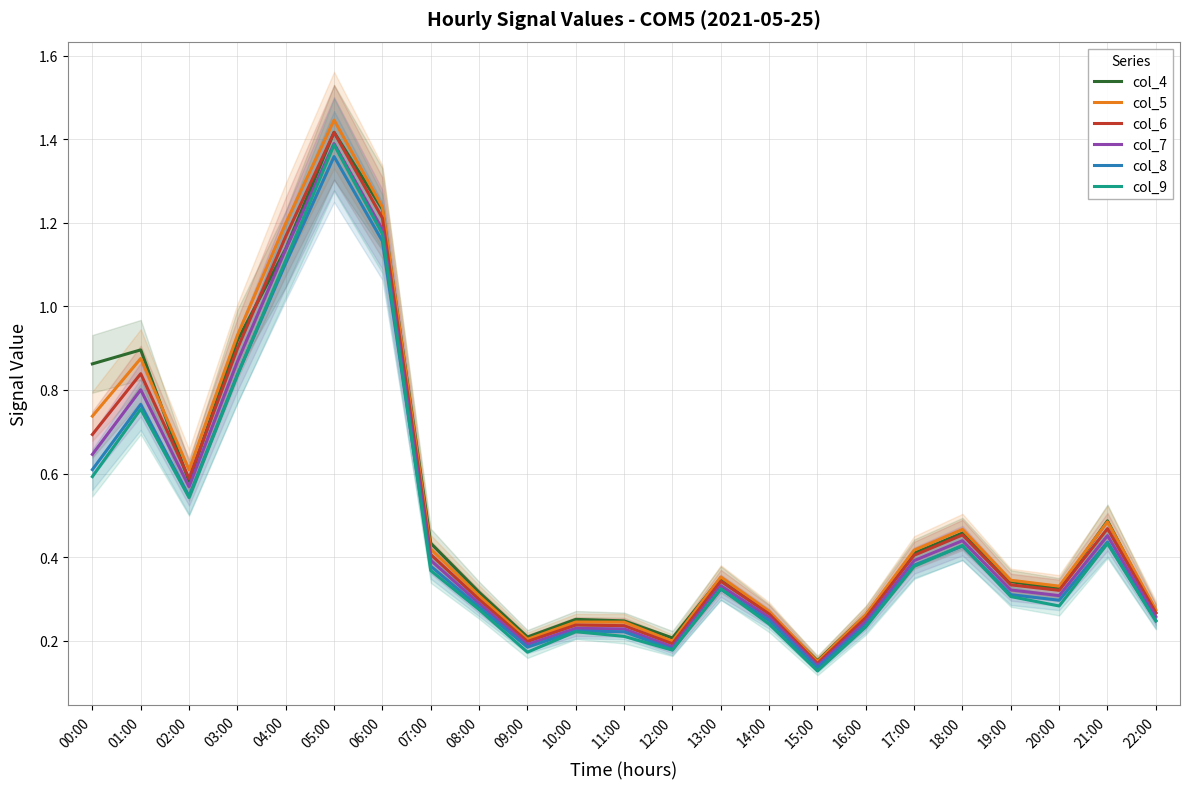

Rank the series at 10:00 from lowest to highest value.

col_9, col_8, col_7, col_6, col_5, col_4